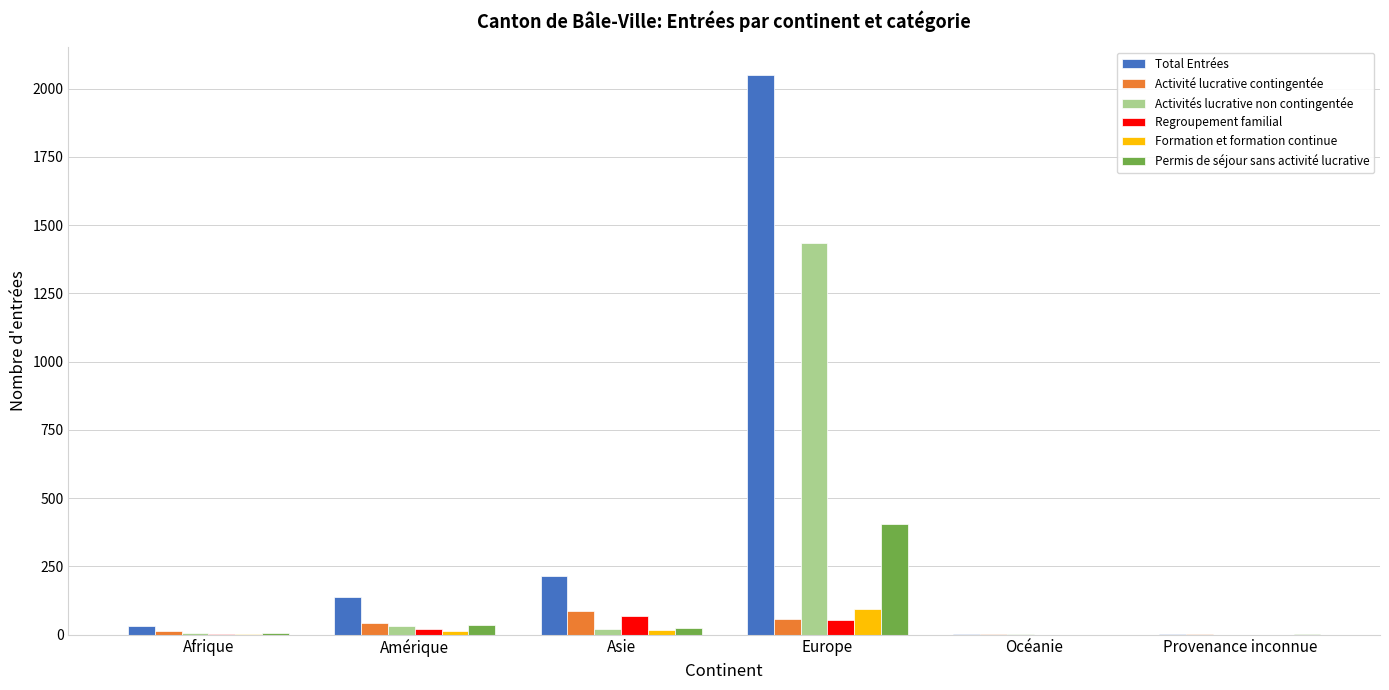

True or false: Permis de séjour sans activité lucrative has a value of 645 at Europe.

False